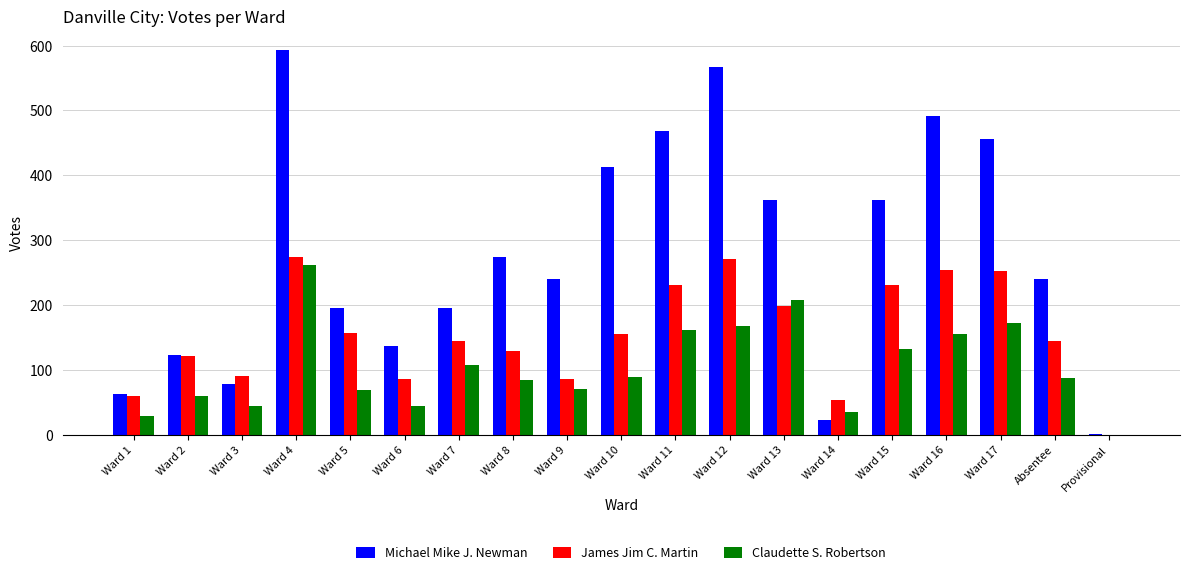

Is the value of Claudette S. Robertson at Ward 3 greater than the value of James Jim C. Martin at Ward 1?

No